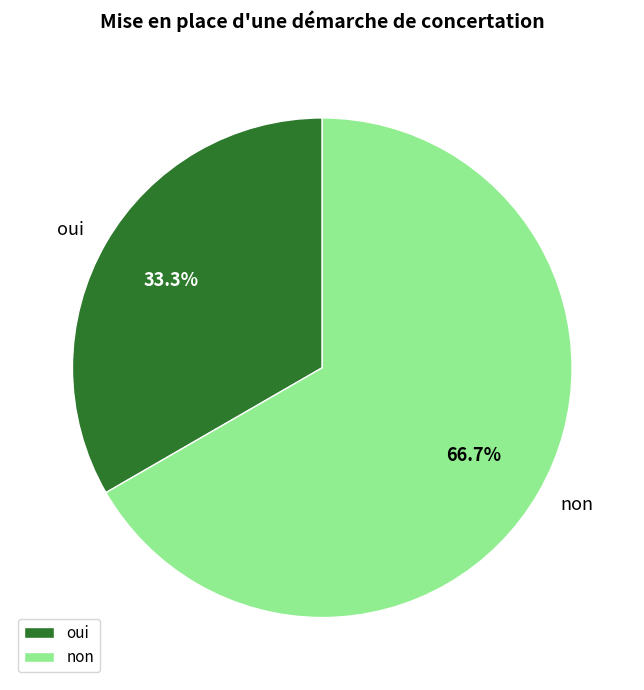

To the nearest percent, what is the difference between the non and oui slice percentages?

33%